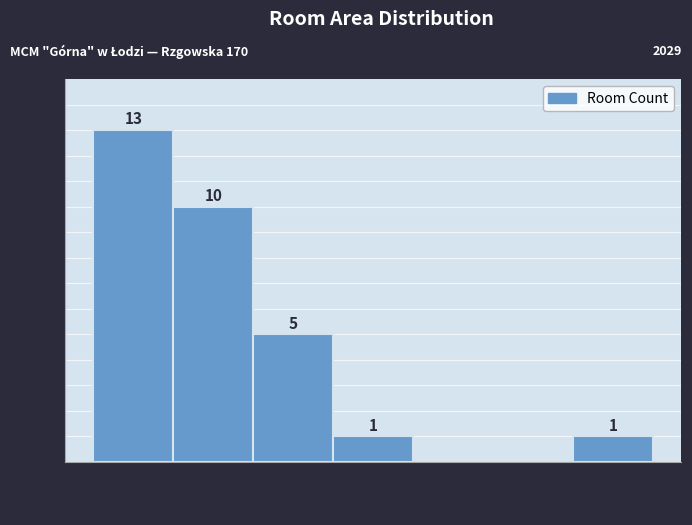

Which range on the x-axis has the tallest bar?

0 to 10